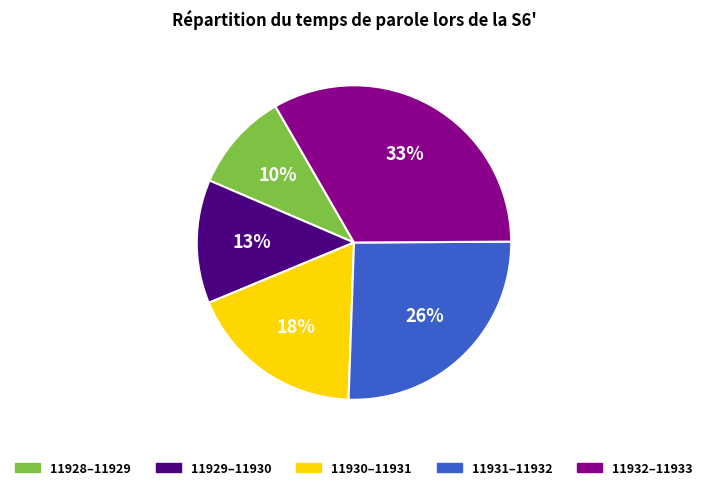

To the nearest percent, what is the average slice percentage?

20%